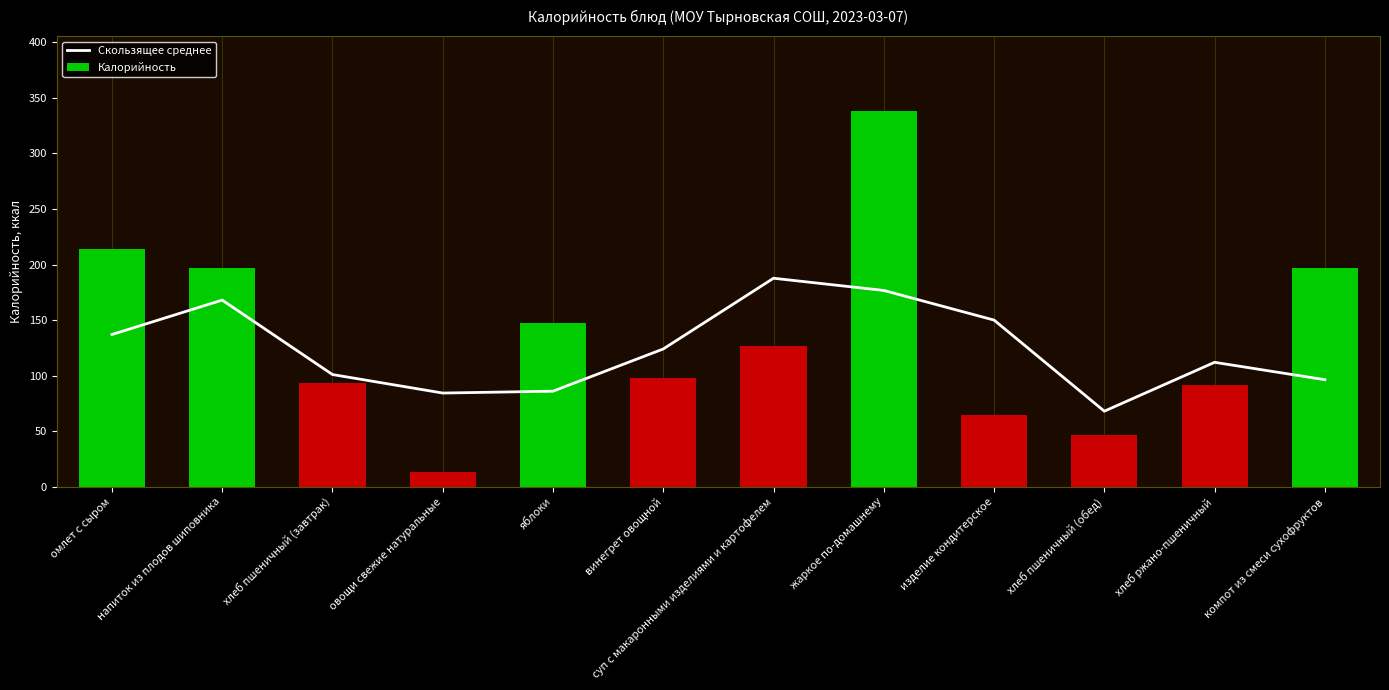

At which category is the sum across all series the highest?

жаркое по-домашнему